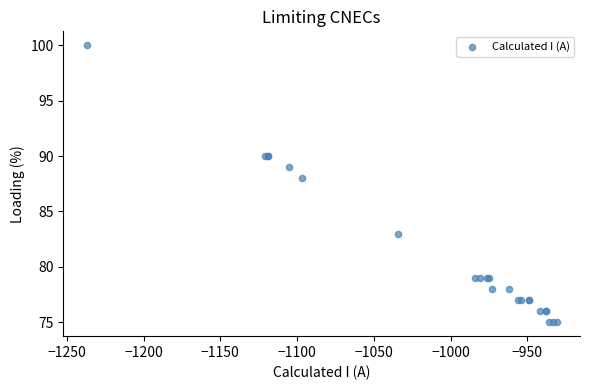

What Y value in the scatter plot is closest to 87?

88